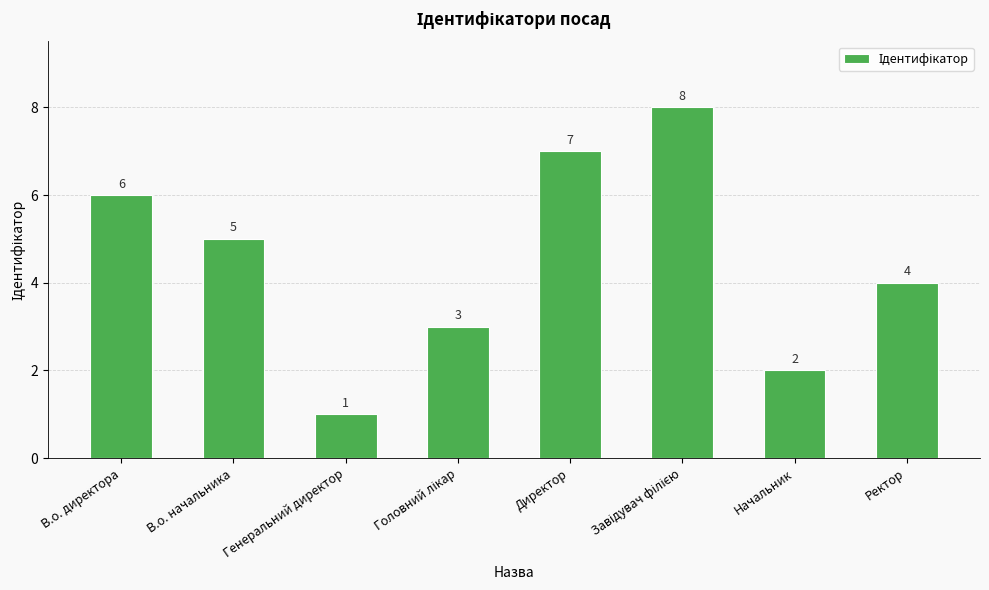

What is the sum of all values?

36